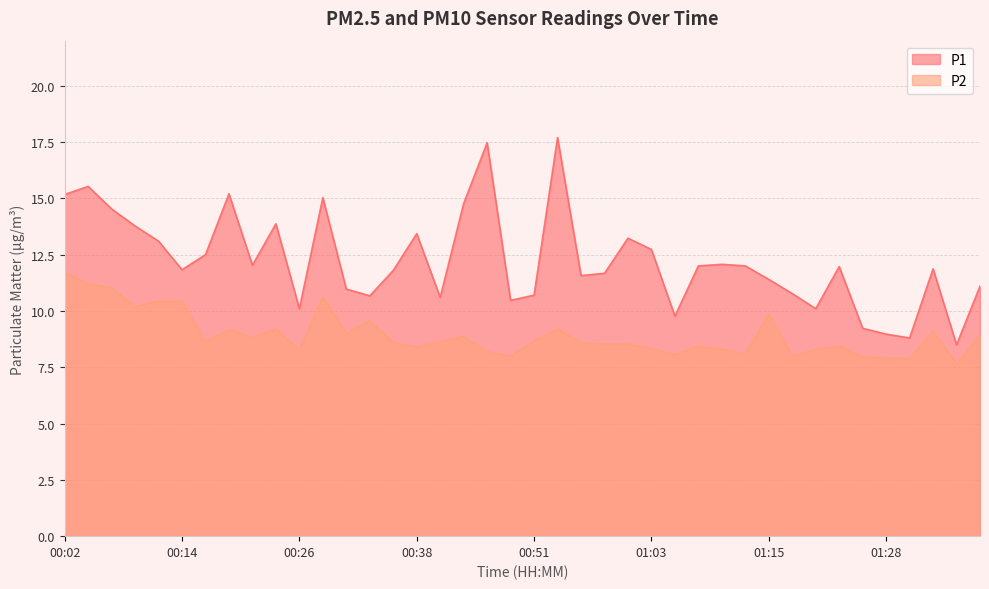

What is the average value of the P1 series?

12.2